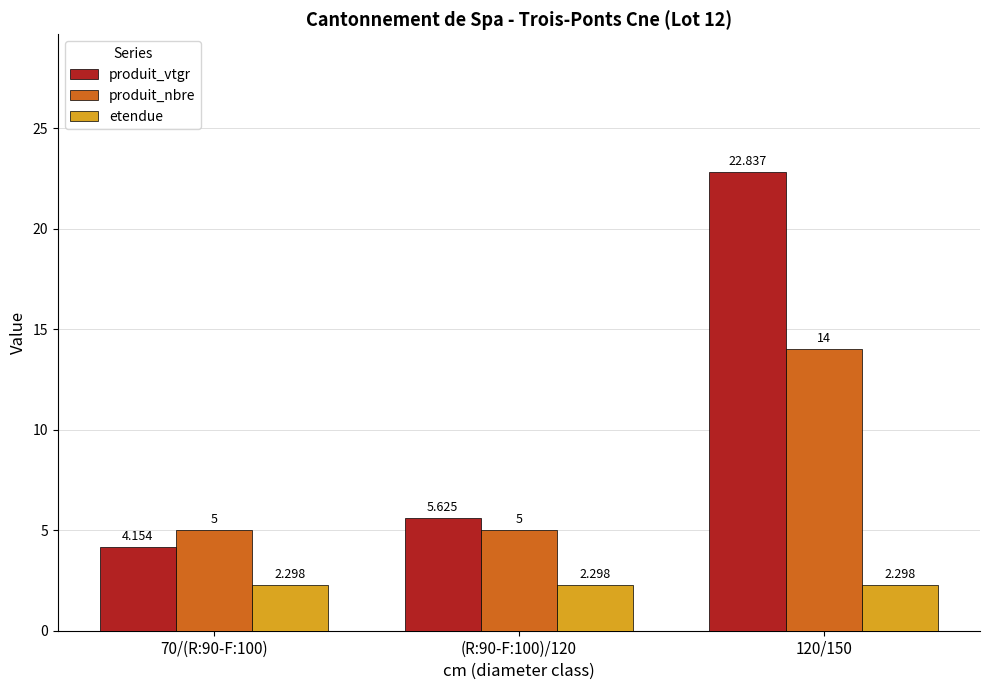

How many values in the produit_nbre series exceed 5?

1